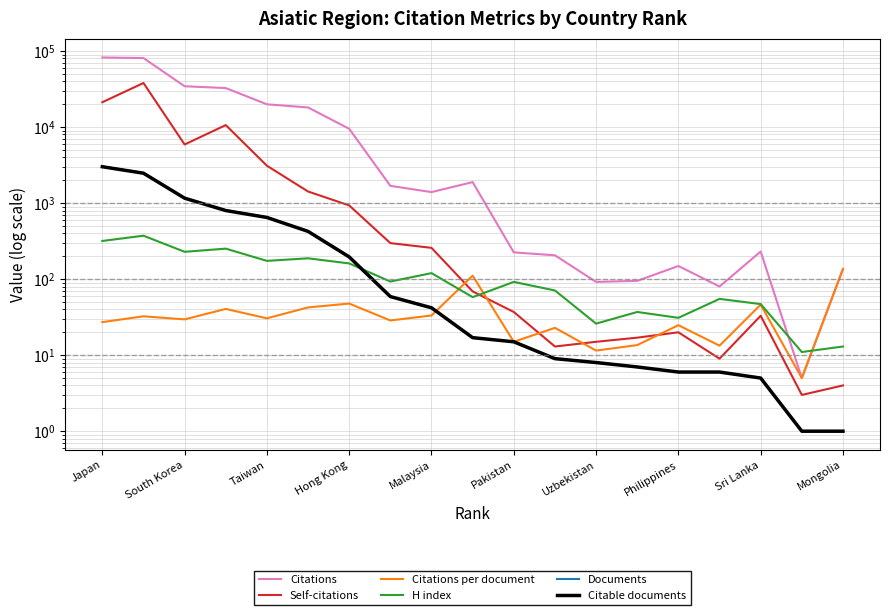

Is the value of Self-citations at South Korea greater than the value of Citable documents at 12?

Yes